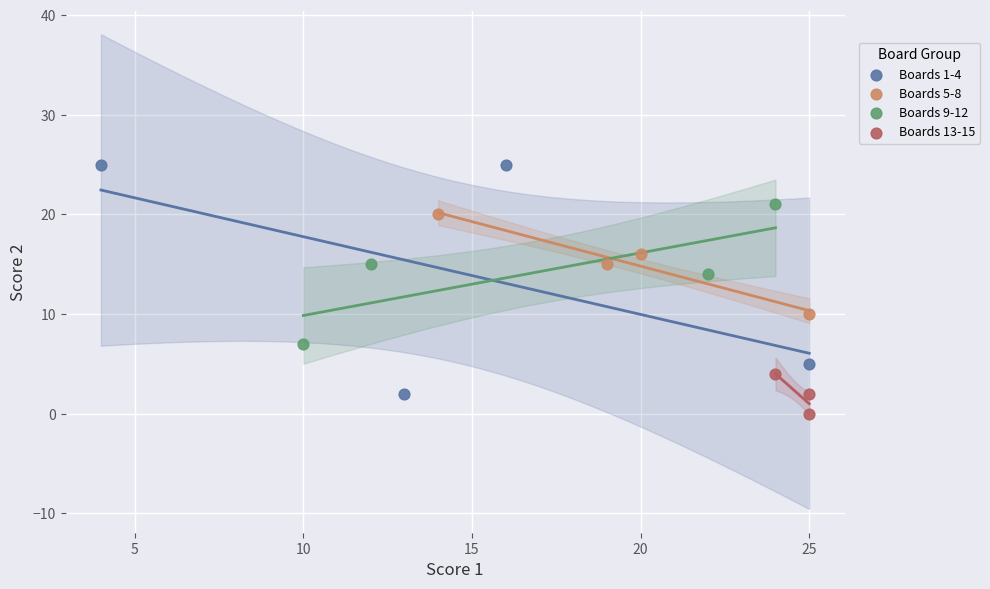

Which series contains the highest Y value?

Boards 1-4